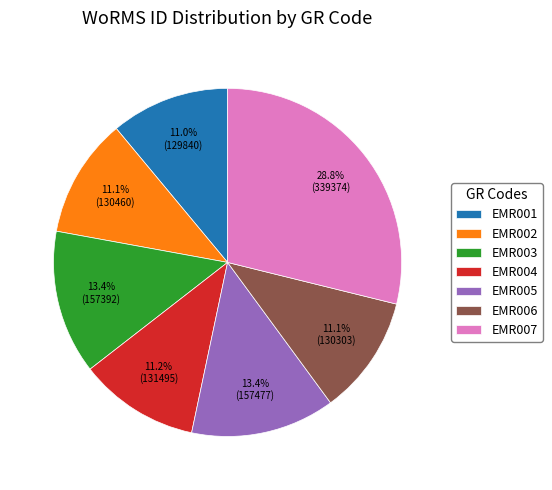

To the nearest percent, what is the difference between the EMR007 and EMR001 slice percentages?

18%